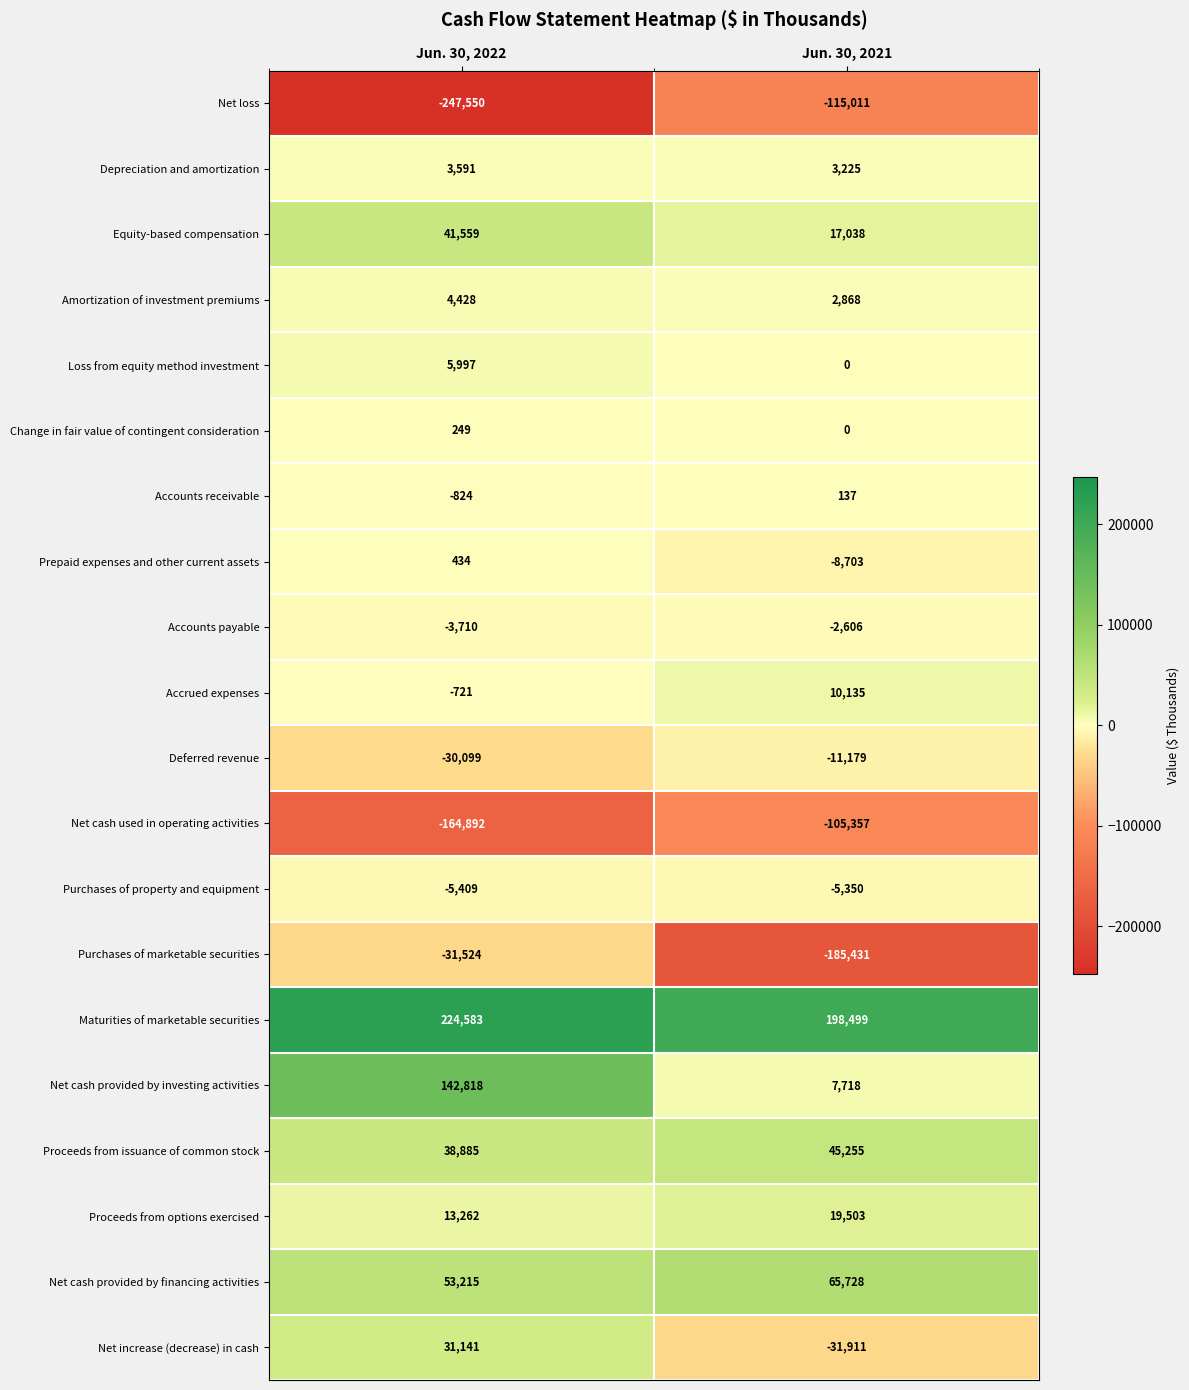

What is the smallest value displayed?

-247550